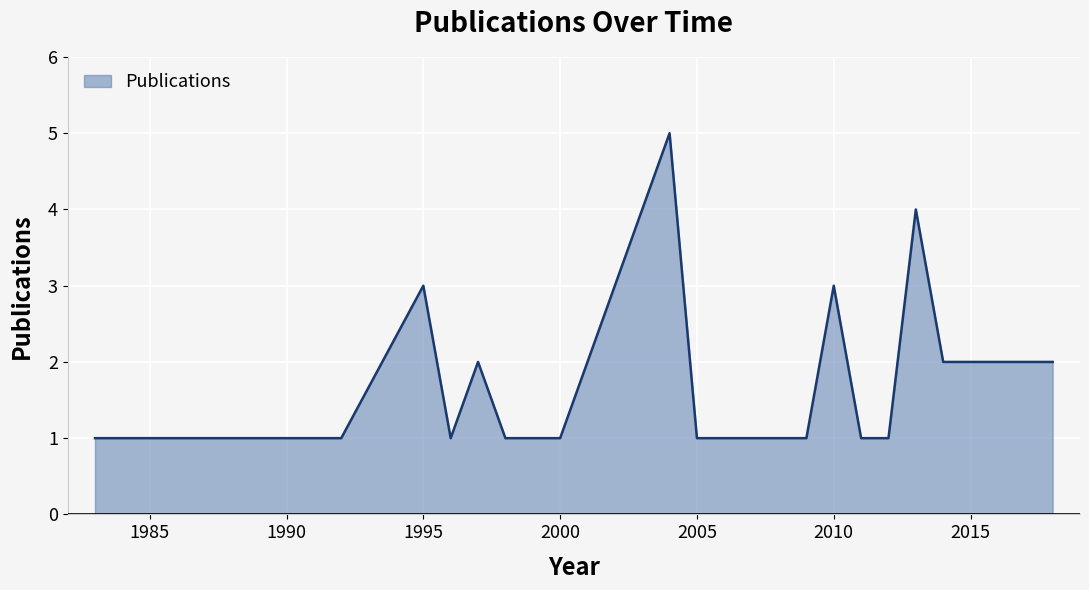

What is the greatest value displayed?

5